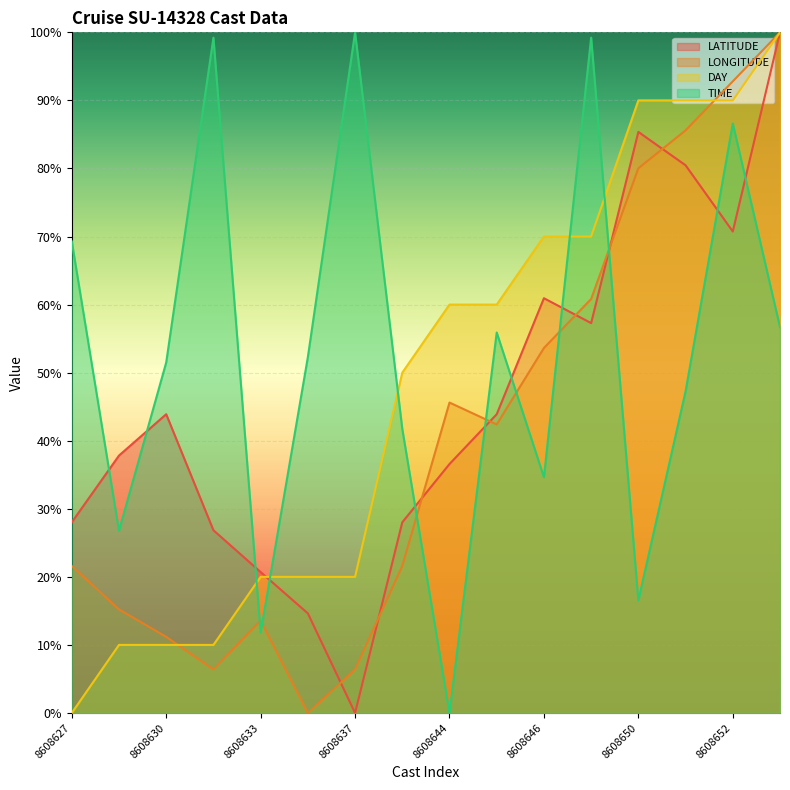

Is the value of DAY at 8608627 greater than the value of LATITUDE at 8608643?

No